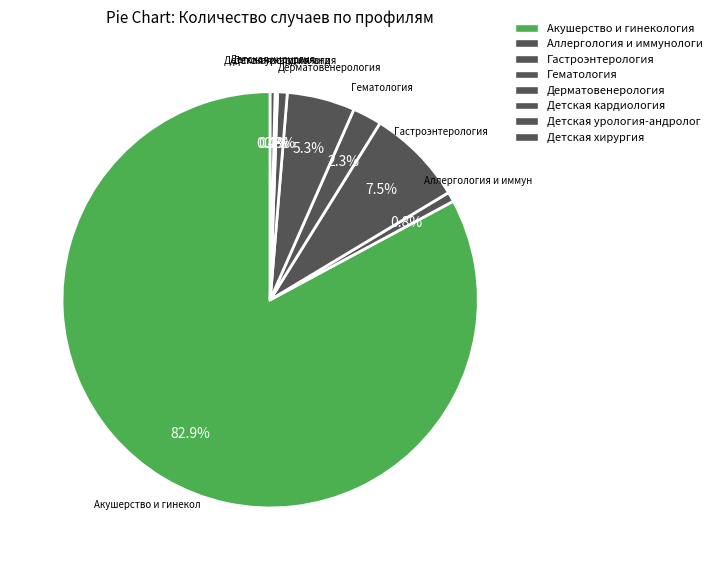

What percentage is NOT represented by Дерматовенерология?

94.7%